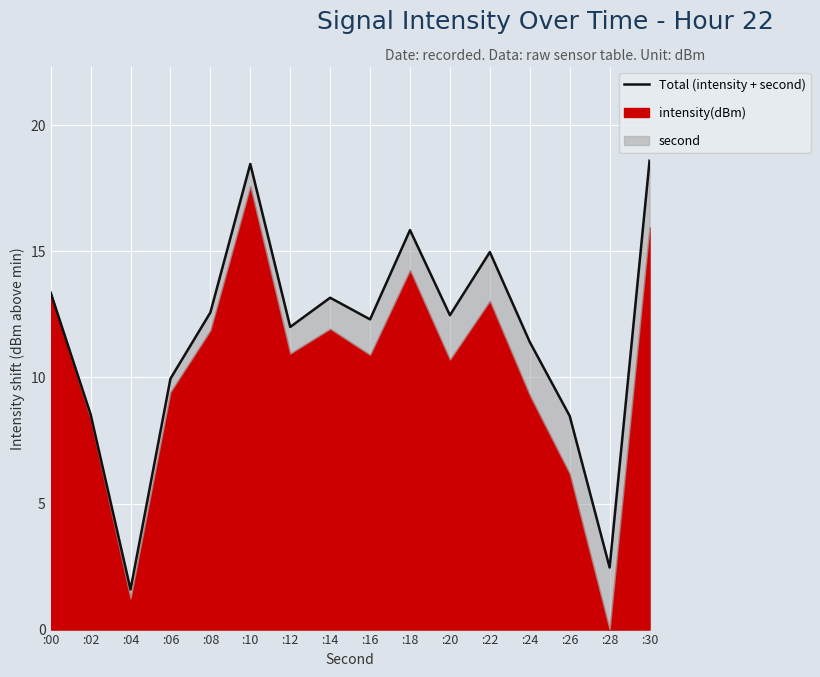

True or false: the data shows 17.1 at :06.

False